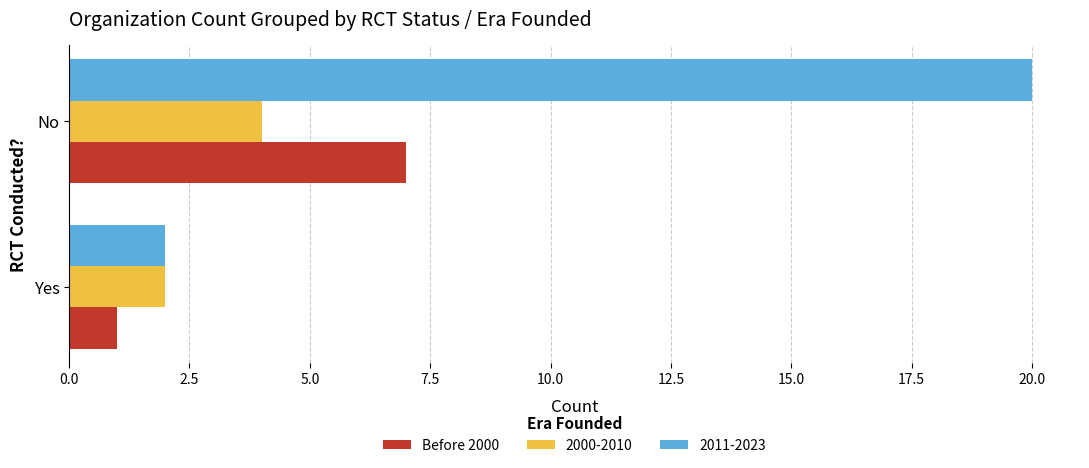

Read the 2000-2010 value at No.

4